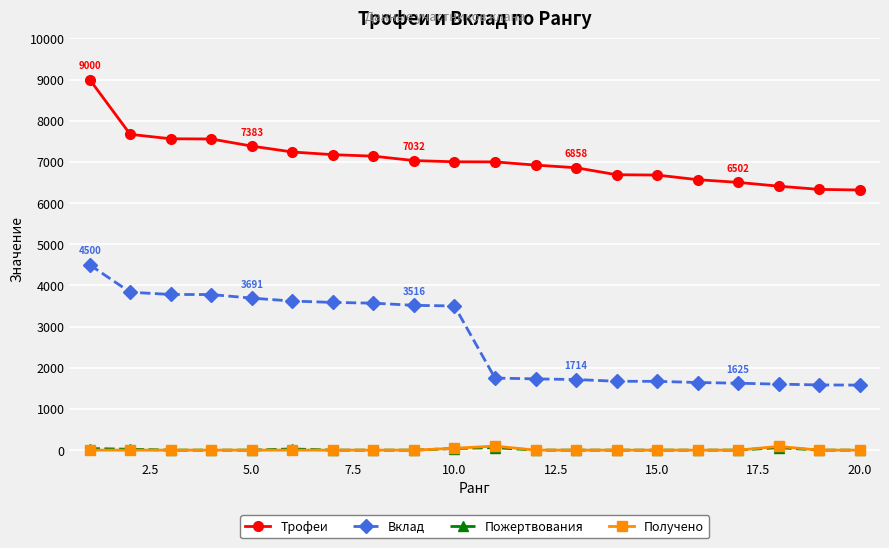

True or false: Получено and Вклад intersect in this chart.

False